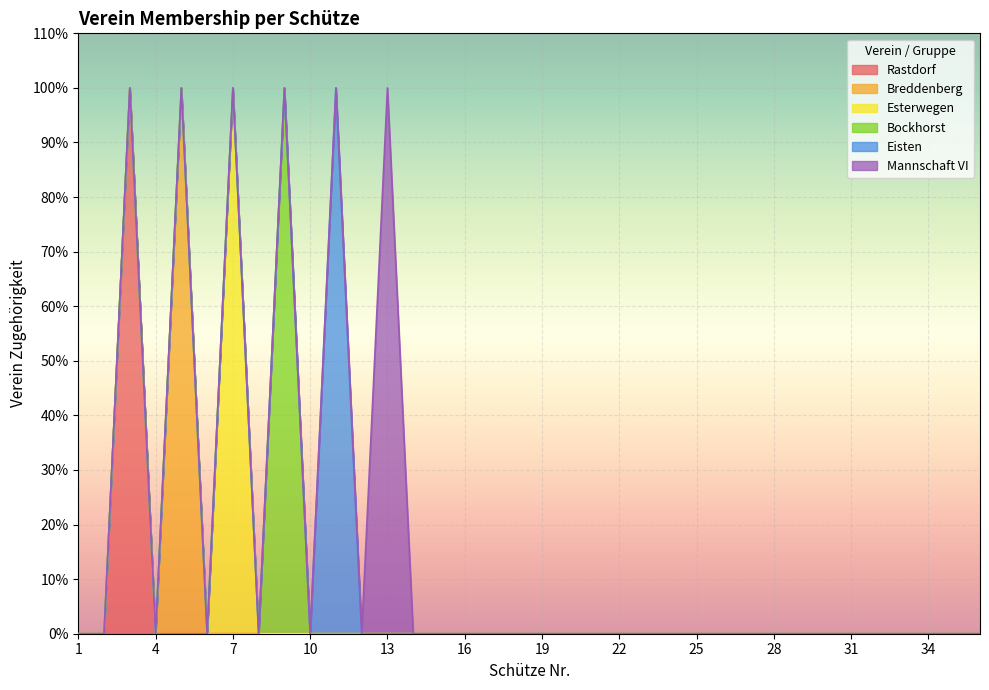

At which category is the sum across all series the highest?

3